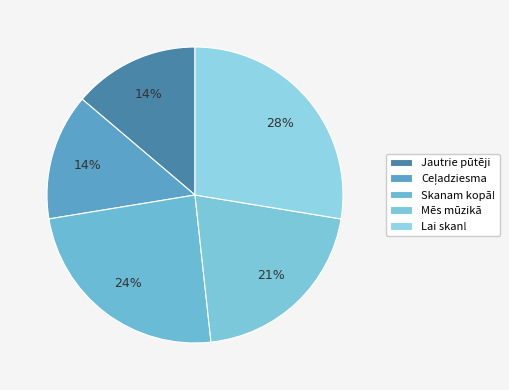

Is there a majority slice in this chart?

No